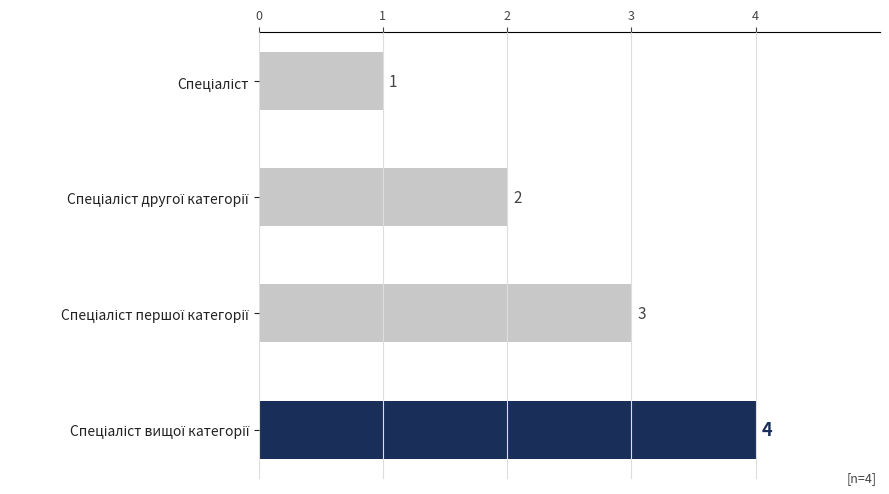

What is the difference between the maximum and minimum values?

3